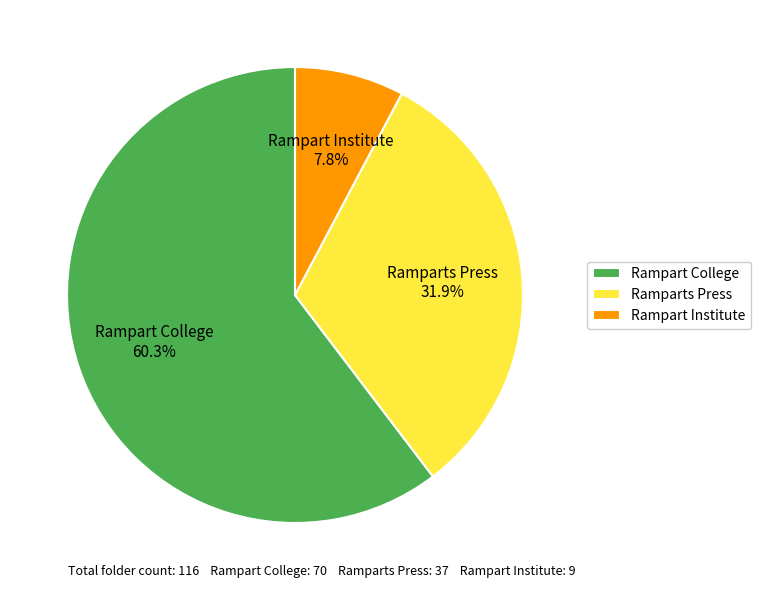

Count the number of slices in the pie.

3